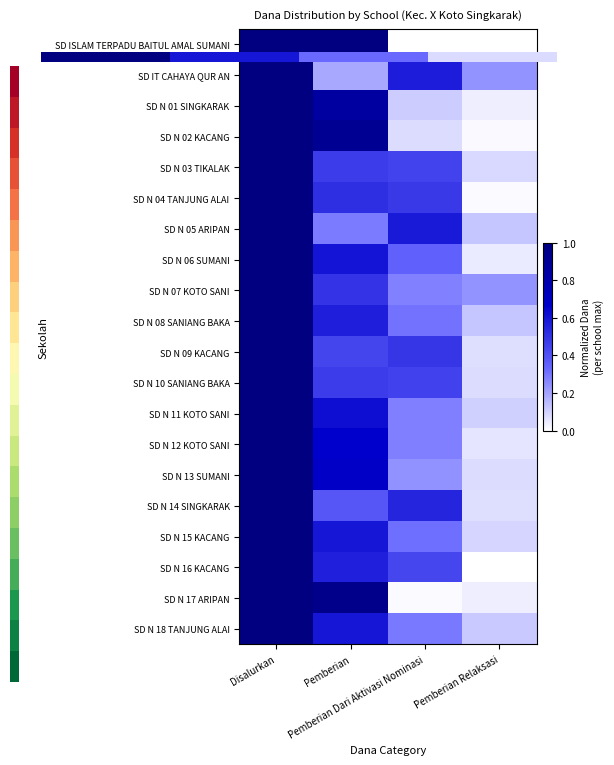

Reading left to right, transcribe all the data shown in this chart.

SD ISLAM TERPADU BAITUL AMAL SUMANI: Disalurkan=1.0	Pemberian=1.0	Pemberian Dari Aktivasi Nominasi=0.0	Pemberian Relaksasi=0.0
SD IT CAHAYA QUR AN: Disalurkan=1.0	Pemberian=0.2	Pemberian Dari Aktivasi Nominasi=0.6	Pemberian Relaksasi=0.2
SD N 01 SINGKARAK: Disalurkan=1.0	Pemberian=0.9	Pemberian Dari Aktivasi Nominasi=0.1	Pemberian Relaksasi=0.0
SD N 02 KACANG: Disalurkan=1.0	Pemberian=0.9	Pemberian Dari Aktivasi Nominasi=0.1	Pemberian Relaksasi=0.0
SD N 03 TIKALAK: Disalurkan=1.0	Pemberian=0.5	Pemberian Dari Aktivasi Nominasi=0.4	Pemberian Relaksasi=0.1
SD N 04 TANJUNG ALAI: Disalurkan=1.0	Pemberian=0.5	Pemberian Dari Aktivasi Nominasi=0.5	Pemberian Relaksasi=0.0
SD N 05 ARIPAN: Disalurkan=1.0	Pemberian=0.3	Pemberian Dari Aktivasi Nominasi=0.6	Pemberian Relaksasi=0.1
SD N 06 SUMANI: Disalurkan=1.0	Pemberian=0.6	Pemberian Dari Aktivasi Nominasi=0.4	Pemberian Relaksasi=0.0
SD N 07 KOTO SANI: Disalurkan=1.0	Pemberian=0.5	Pemberian Dari Aktivasi Nominasi=0.3	Pemberian Relaksasi=0.2
SD N 08 SANIANG BAKA: Disalurkan=1.0	Pemberian=0.6	Pemberian Dari Aktivasi Nominasi=0.3	Pemberian Relaksasi=0.1
SD N 09 KACANG: Disalurkan=1.0	Pemberian=0.4	Pemberian Dari Aktivasi Nominasi=0.5	Pemberian Relaksasi=0.1
SD N 10 SANIANG BAKA: Disalurkan=1.0	Pemberian=0.5	Pemberian Dari Aktivasi Nominasi=0.5	Pemberian Relaksasi=0.1
SD N 11 KOTO SANI: Disalurkan=1.0	Pemberian=0.6	Pemberian Dari Aktivasi Nominasi=0.3	Pemberian Relaksasi=0.1
SD N 12 KOTO SANI: Disalurkan=1.0	Pemberian=0.7	Pemberian Dari Aktivasi Nominasi=0.3	Pemberian Relaksasi=0.1
SD N 13 SUMANI: Disalurkan=1.0	Pemberian=0.7	Pemberian Dari Aktivasi Nominasi=0.2	Pemberian Relaksasi=0.1
SD N 14 SINGKARAK: Disalurkan=1.0	Pemberian=0.4	Pemberian Dari Aktivasi Nominasi=0.5	Pemberian Relaksasi=0.1
SD N 15 KACANG: Disalurkan=1.0	Pemberian=0.6	Pemberian Dari Aktivasi Nominasi=0.3	Pemberian Relaksasi=0.1
SD N 16 KACANG: Disalurkan=1.0	Pemberian=0.6	Pemberian Dari Aktivasi Nominasi=0.4	Pemberian Relaksasi=0.0
SD N 17 ARIPAN: Disalurkan=1.0	Pemberian=1.0	Pemberian Dari Aktivasi Nominasi=0.0	Pemberian Relaksasi=0.0
SD N 18 TANJUNG ALAI: Disalurkan=1.0	Pemberian=0.6	Pemberian Dari Aktivasi Nominasi=0.3	Pemberian Relaksasi=0.1